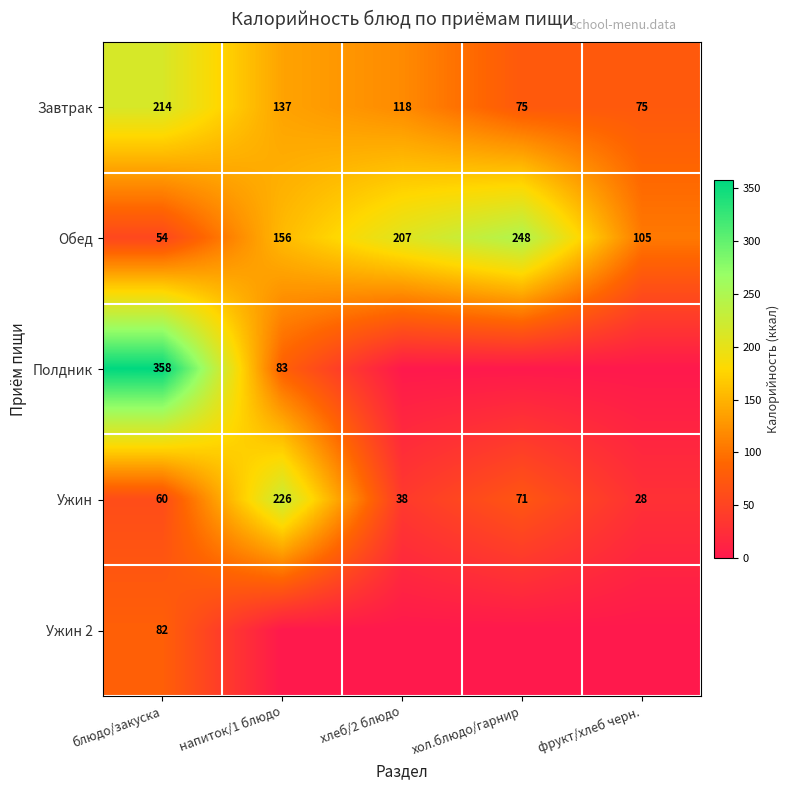

How many series are shown in this chart?

5